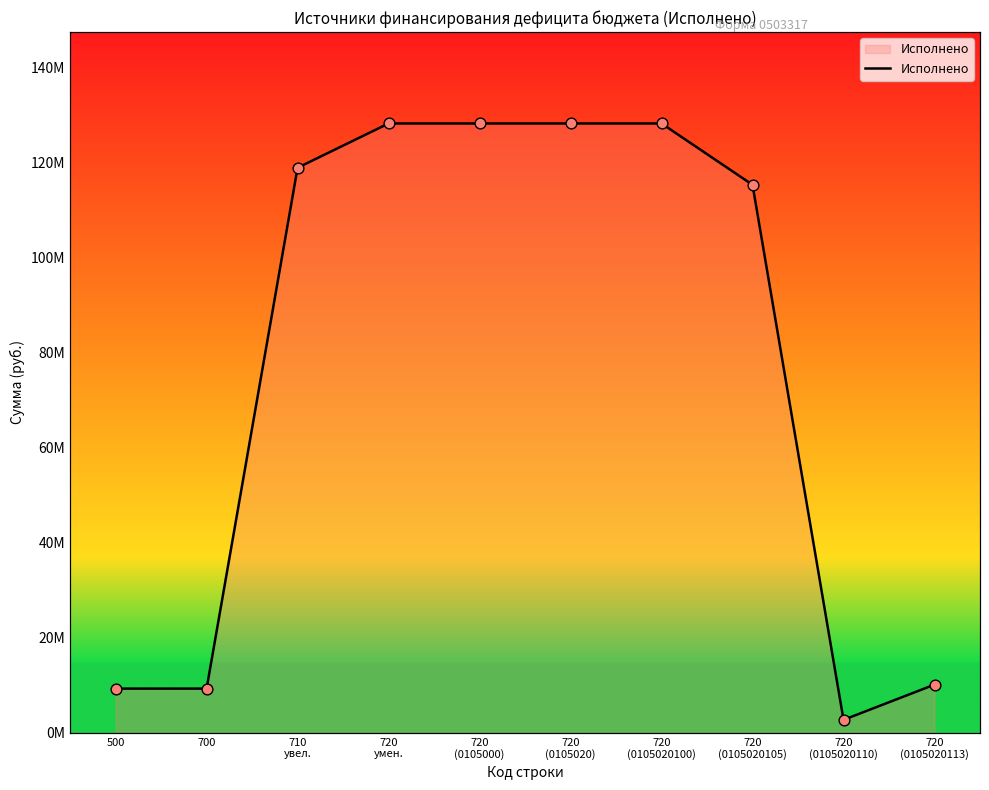

What is the change in value from 500 to 720
(0105020105)?

+105939825.4